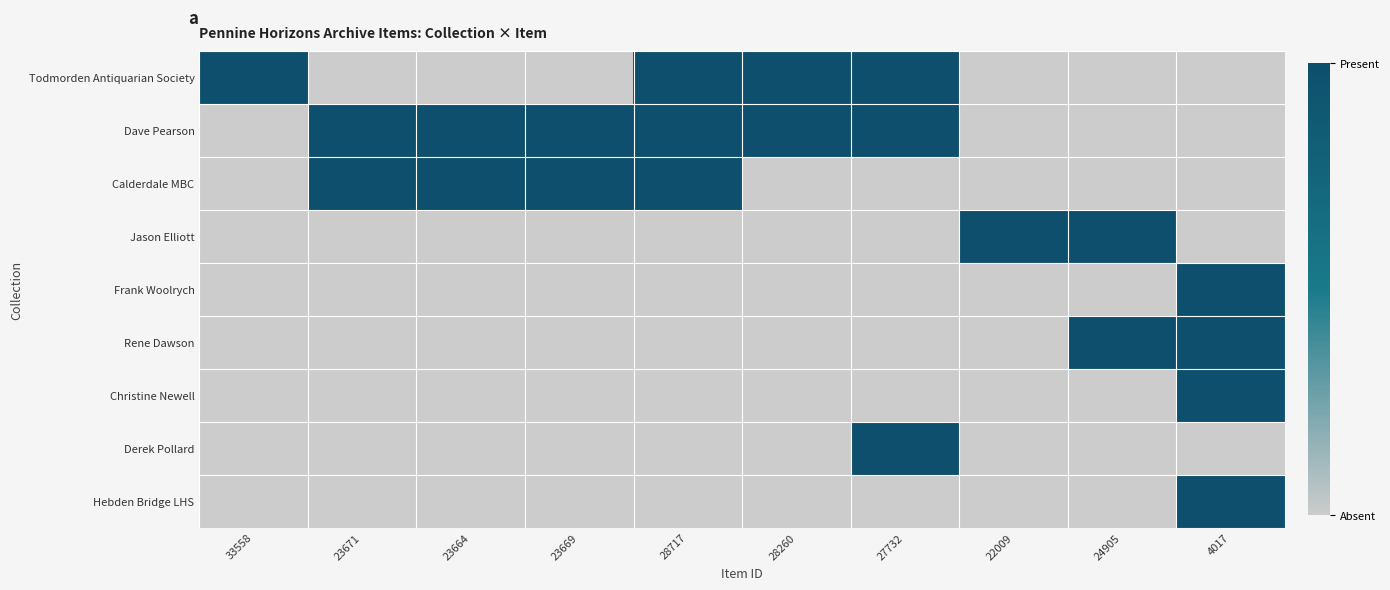

Which series has the largest range (max minus min)?

Todmorden Antiquarian Society